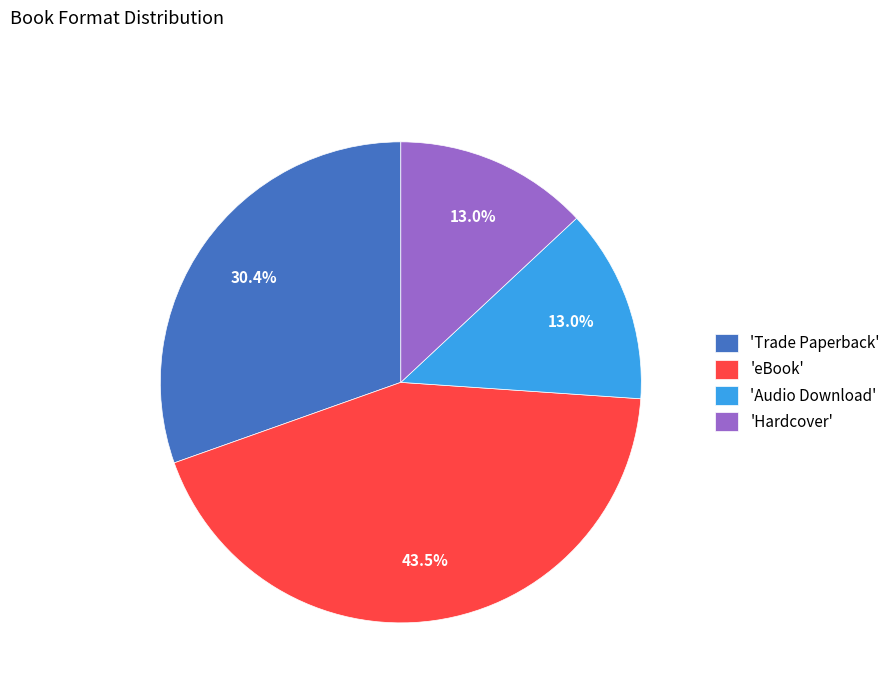

How much of the chart is everything except 'Hardcover'?

87.0%